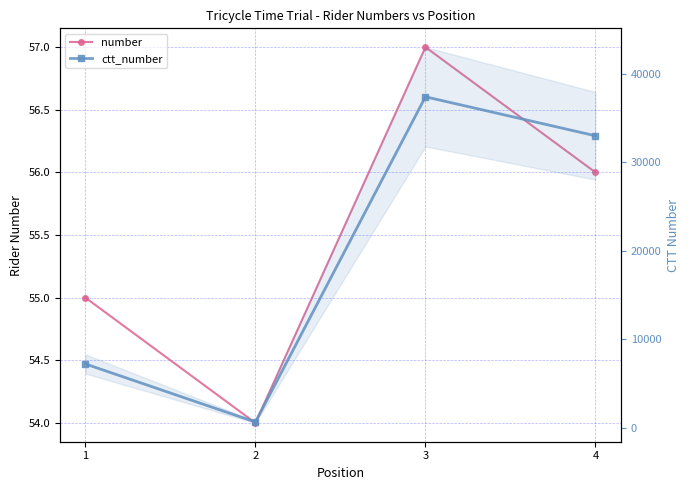

What is the difference between the ctt_number values at 4 and 3?

4401